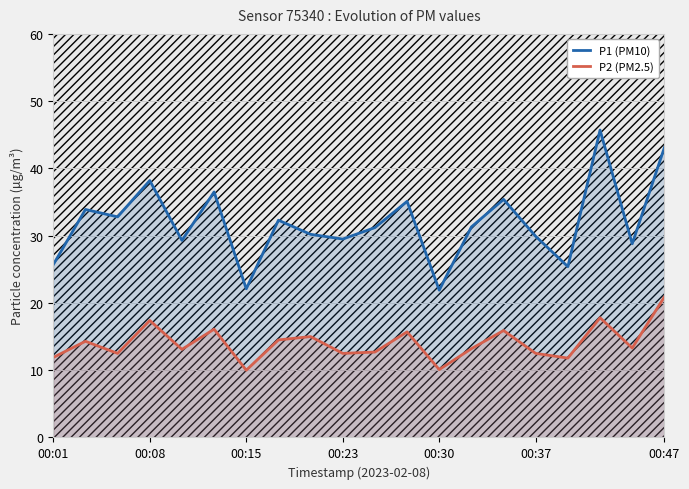

Which series has the largest total across all categories?

P1 (PM10)